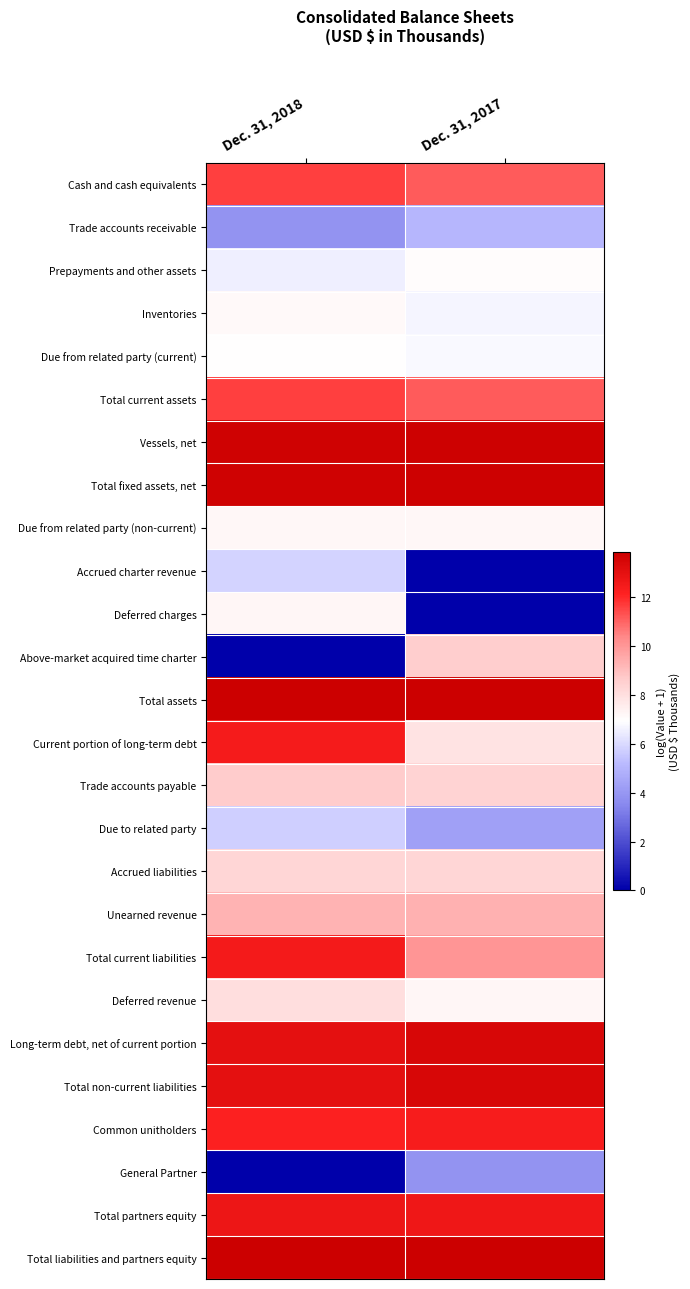

How many data points does each series have?

2